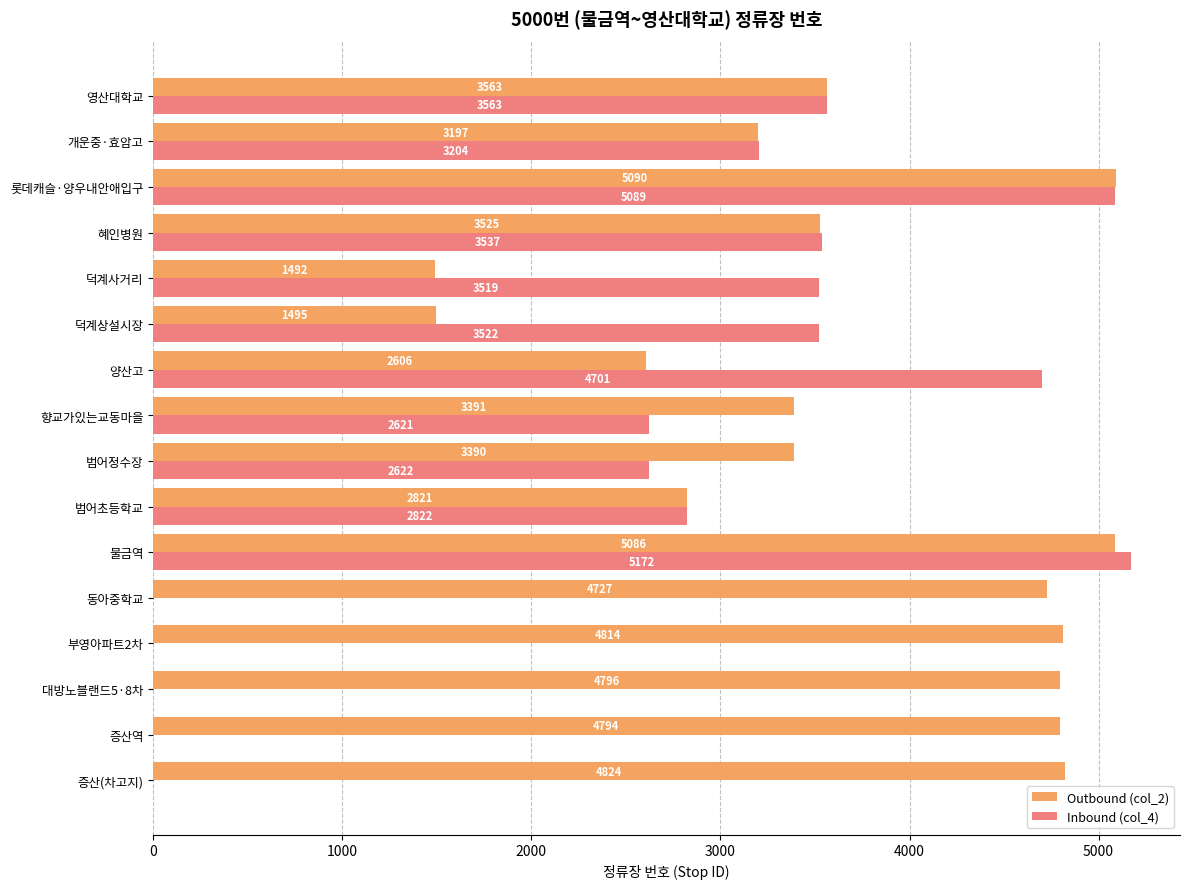

Read the Inbound (col_4) value at 물금역, to the nearest 50.

5150